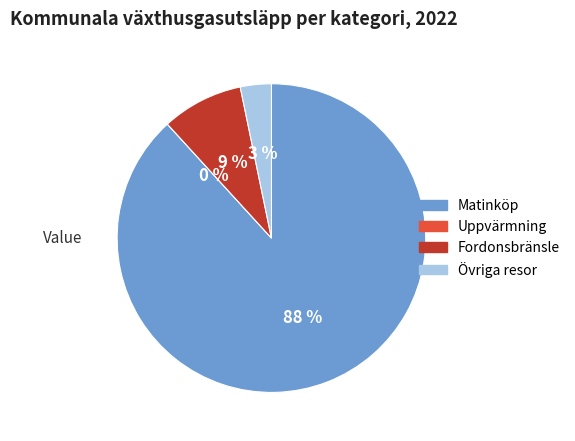

To the nearest percent, what is the difference between the largest and smallest slice percentages?

88%